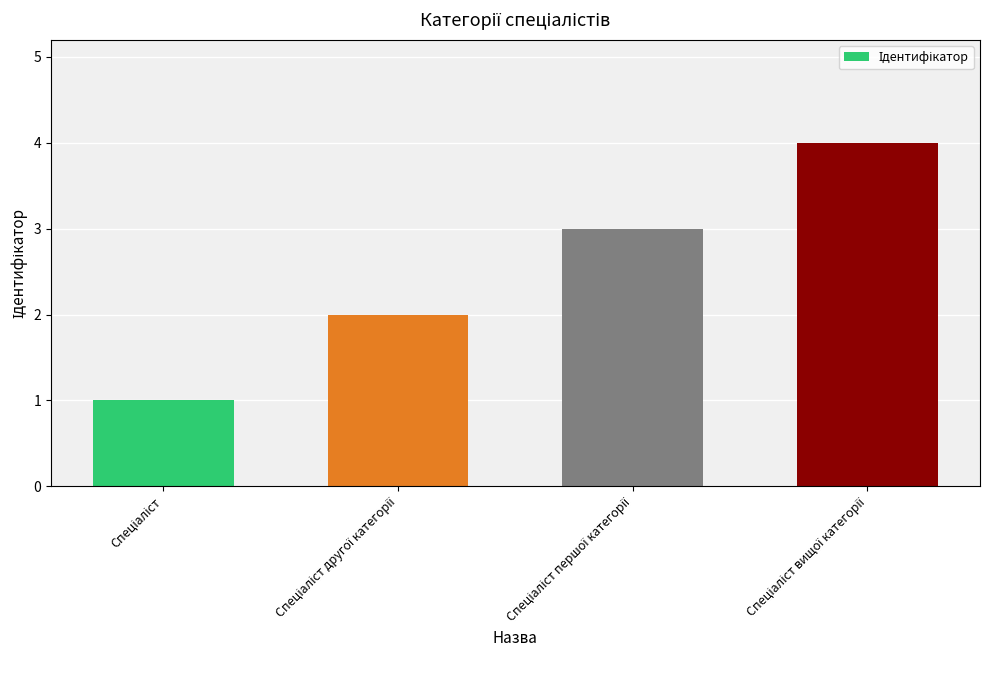

What is the sum of all values?

10